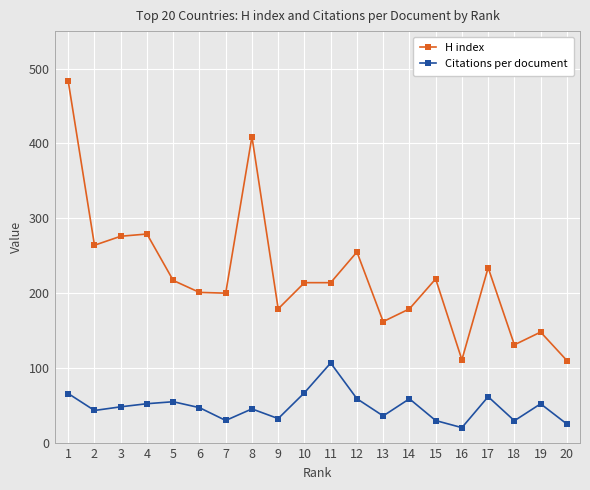

What are all the series names shown in the legend?

H index, Citations per document